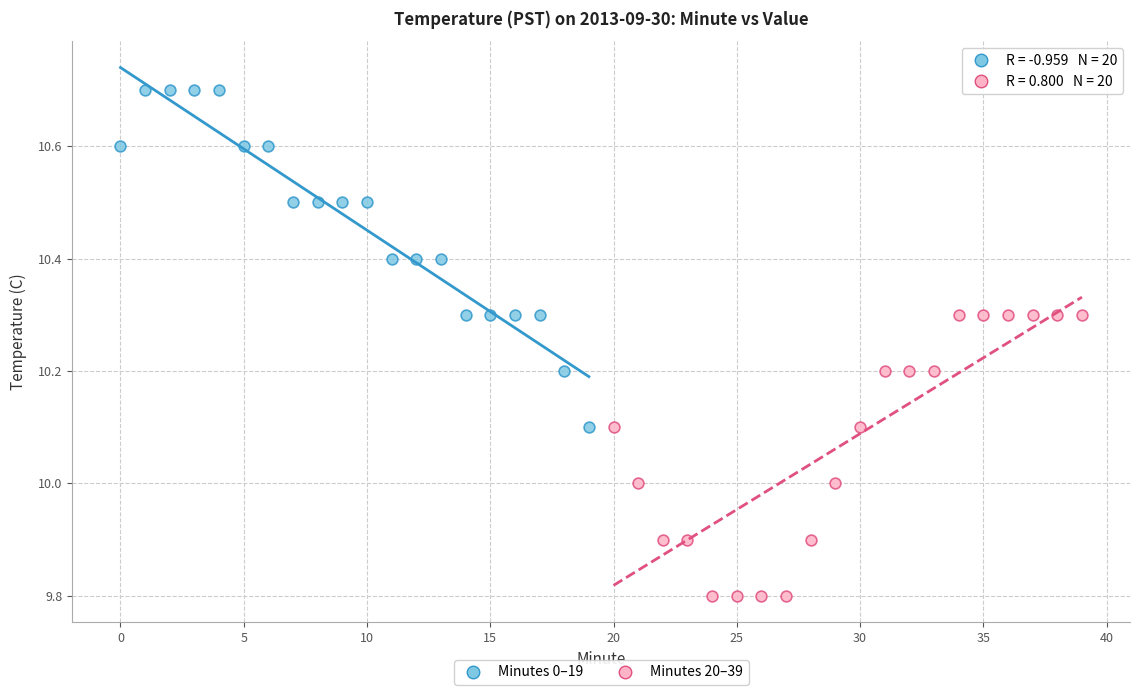

What are all the series names shown in the legend?

Minutes 0–19, Minutes 20–39